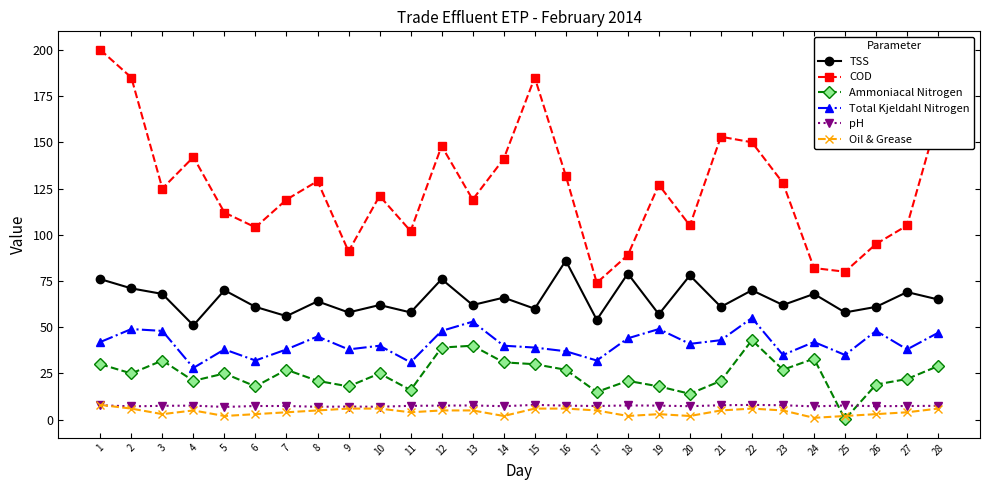

What is the value of the Oil & Grease point at the 9th from the left?

6.0